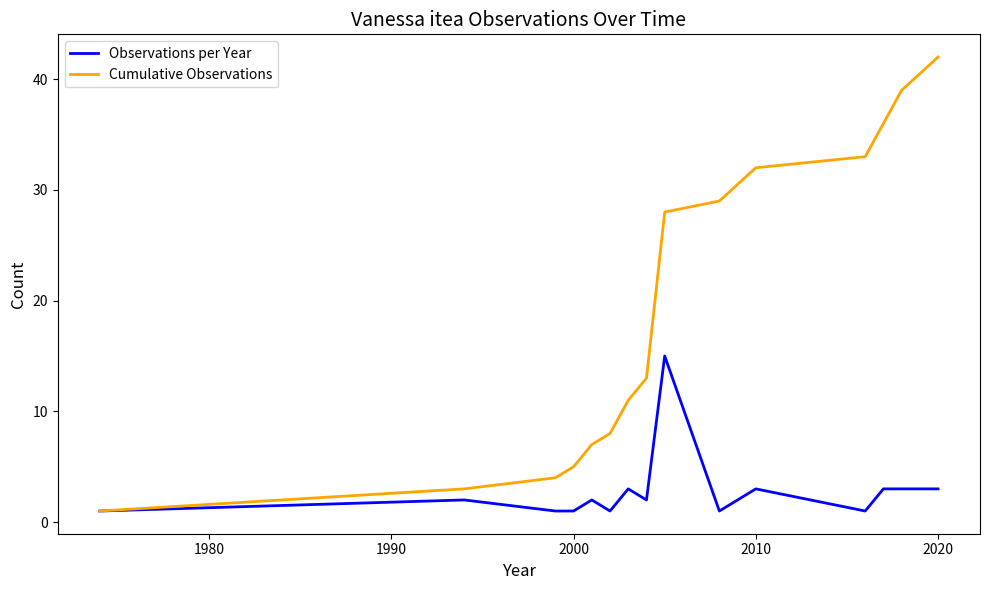

Reading left to right, what are all the values shown in this chart?

Observations per Year: 1	2	1	1	2	1	3	2	15	1	3	1	3	3	3
Cumulative Observations: 1	3	4	5	7	8	11	13	28	29	32	33	36	39	42